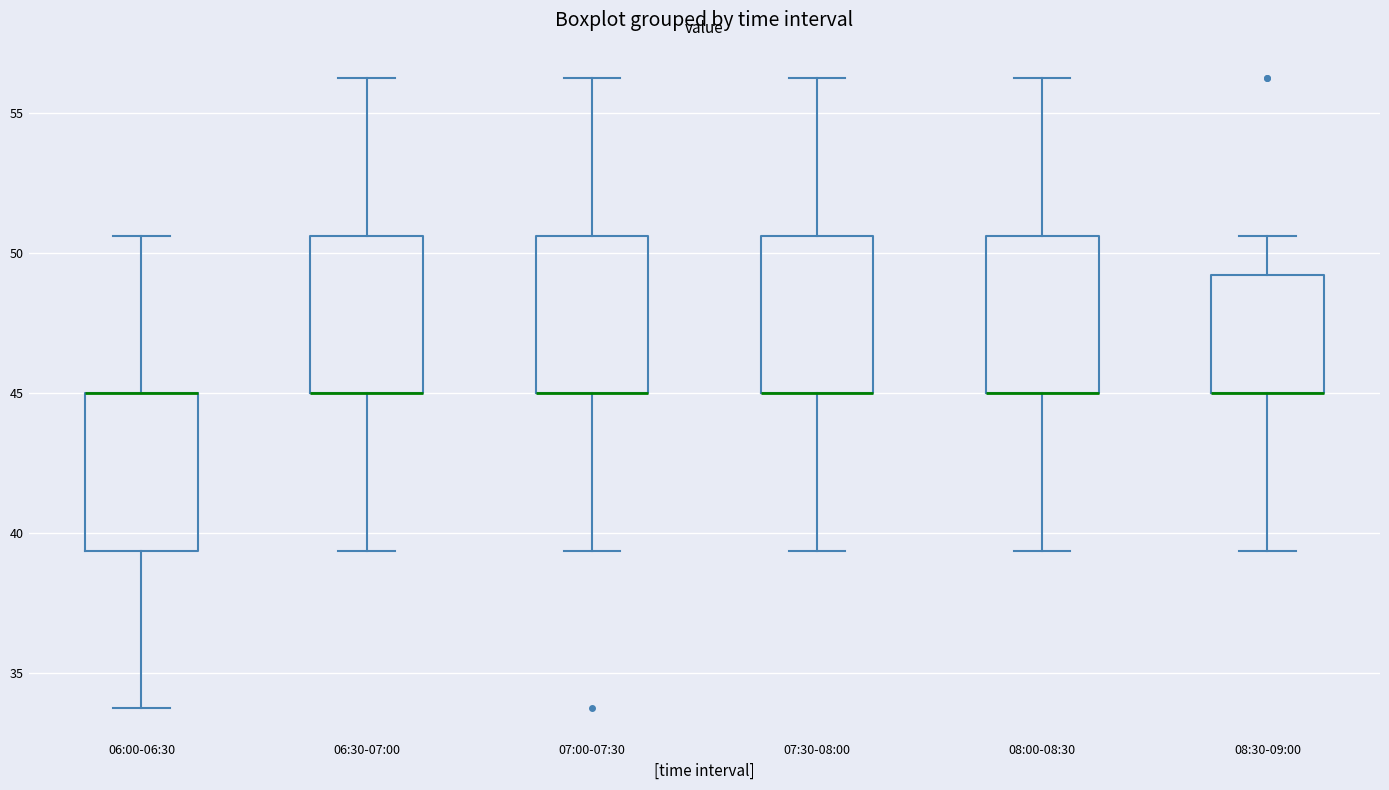

Reading left to right, read every box against the y-axis: the position of its median line, the range the box covers, and the ends of its whiskers. The values are not printed on the chart, so give them approximately, as read against the axis.

06:00-06:30: median 45.0 (drawn on the box's upper edge), box 39.5 to 45.0, whiskers 34.0 to 50.5
06:30-07:00: median 45.0 (drawn on the box's lower edge), box 45.0 to 50.5, whiskers 39.5 to 56.5
07:00-07:30: median 45.0 (drawn on the box's lower edge), box 45.0 to 50.5, whiskers 39.5 to 56.5
07:30-08:00: median 45.0 (drawn on the box's lower edge), box 45.0 to 50.5, whiskers 39.5 to 56.5
08:00-08:30: median 45.0 (drawn on the box's lower edge), box 45.0 to 50.5, whiskers 39.5 to 56.5
08:30-09:00: median 45.0 (drawn on the box's lower edge), box 45.0 to 49.0, whiskers 39.5 to 50.5